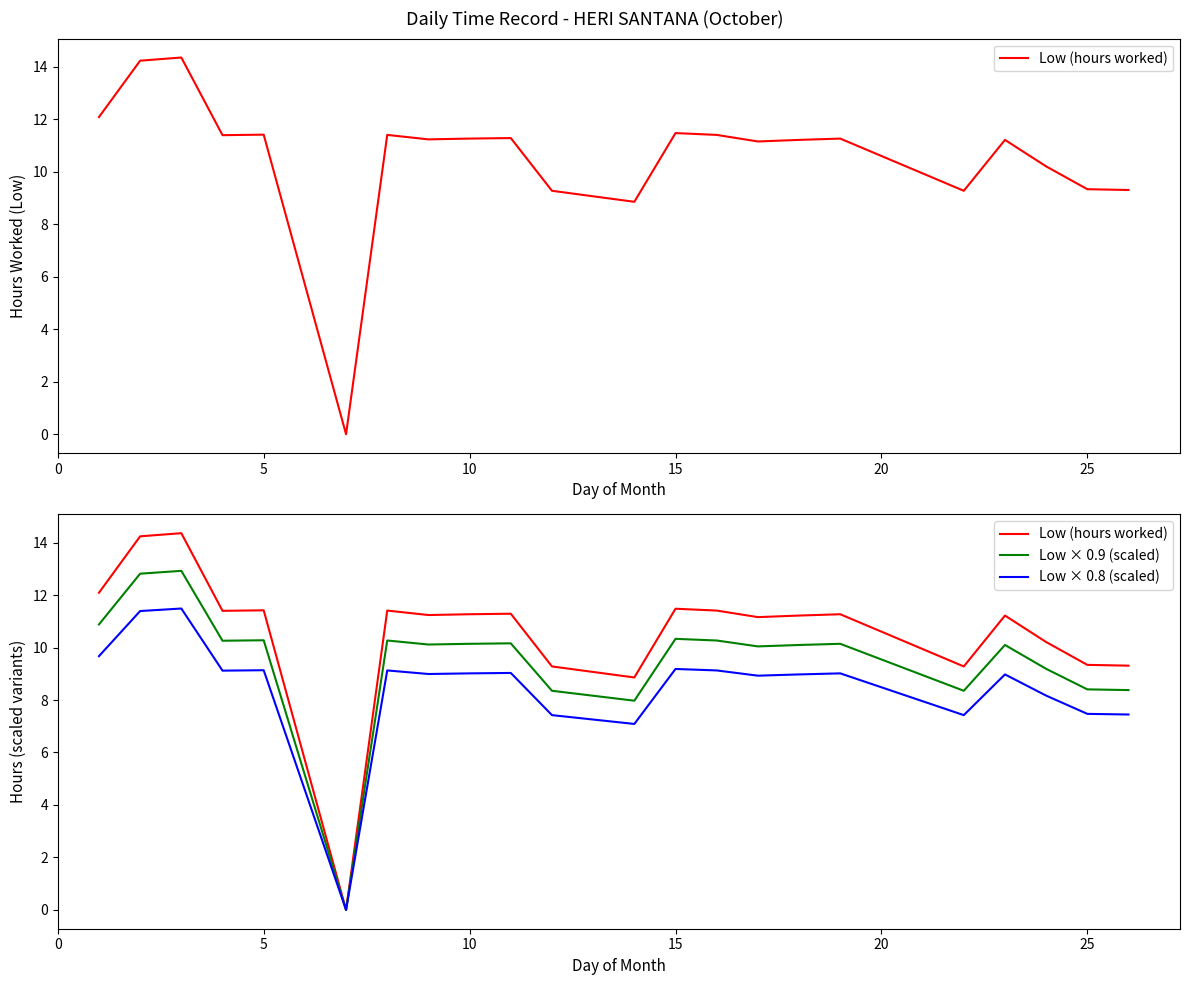

The Low (hours worked) series shows 11.3 at 10. True or false?

True